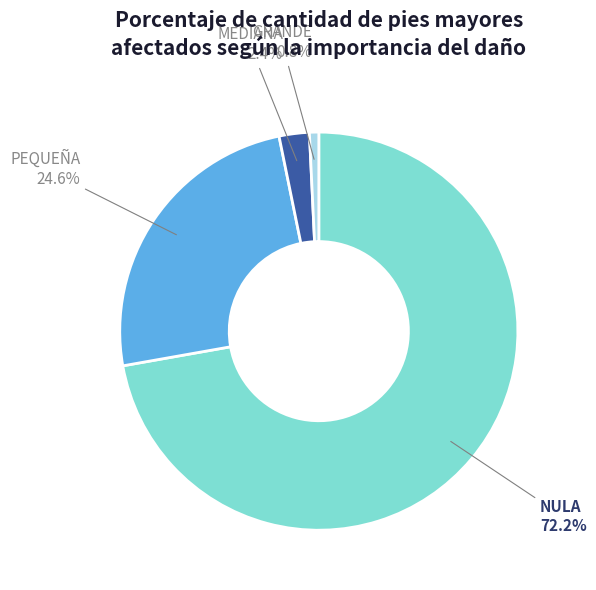

Rank the categories by value from highest to lowest.

NULA, PEQUEÑA, MEDIANA, GRANDE